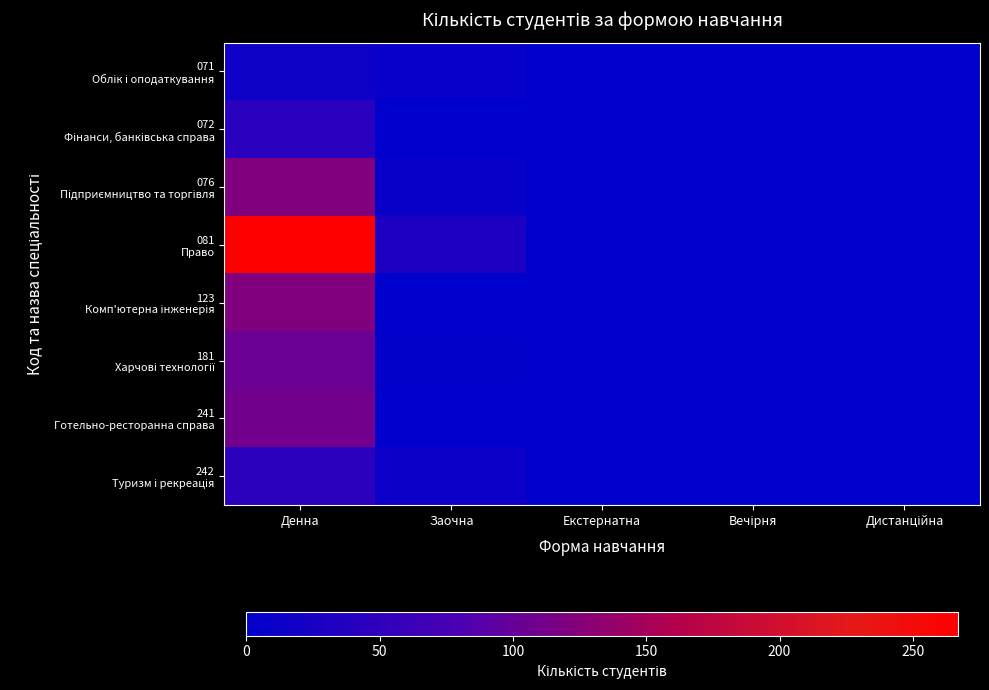

At how many categories does at least one series exceed 257?

1